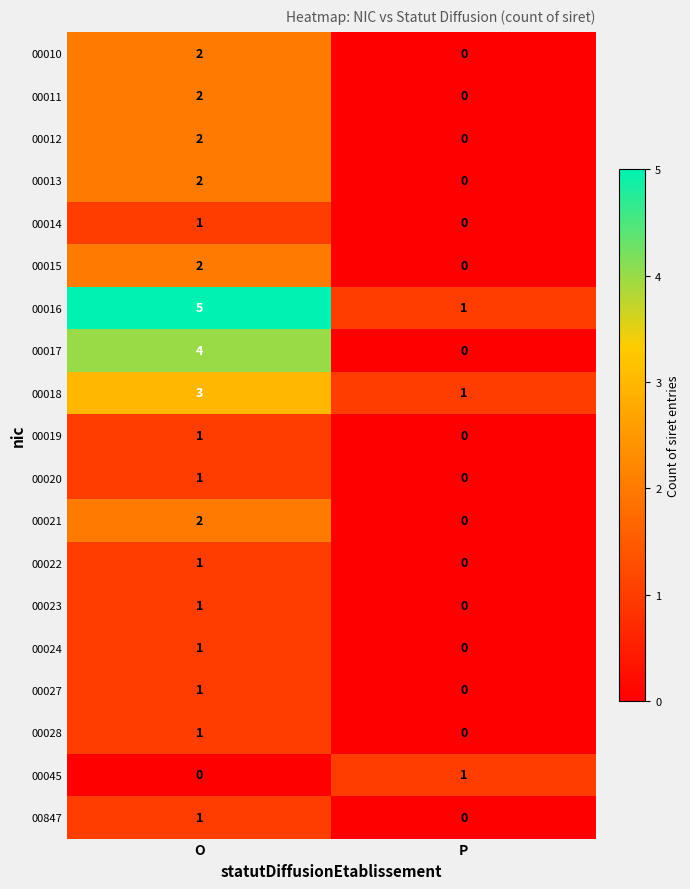

What is the total value across all series at P?

3